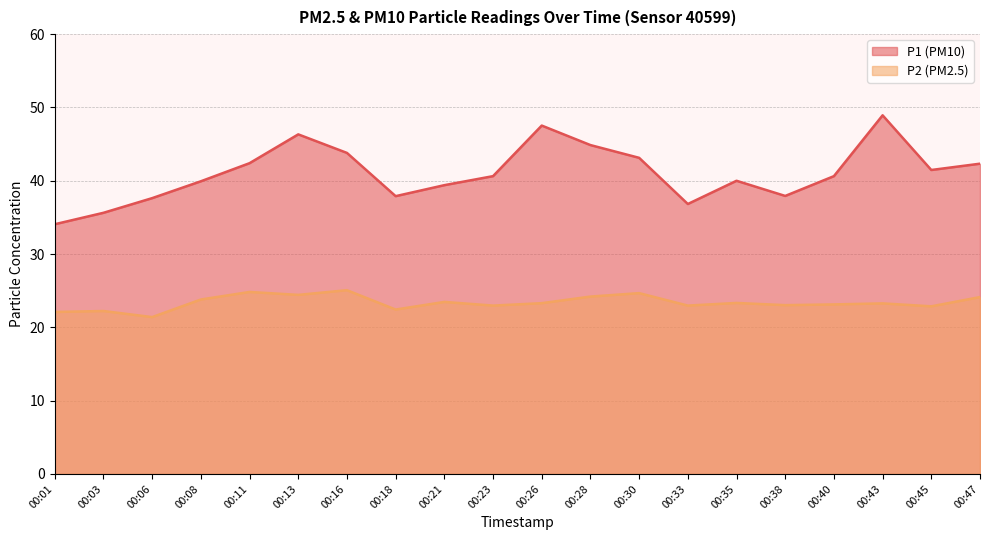

What is the highest value of the P1 series?

48.9